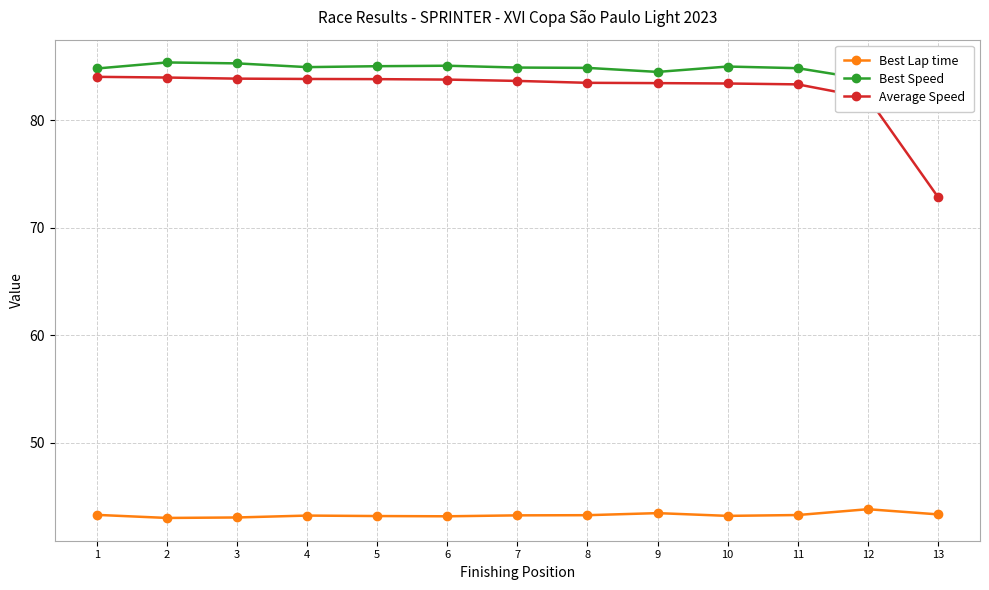

What is the sum of all Best Speed values?

1103.5